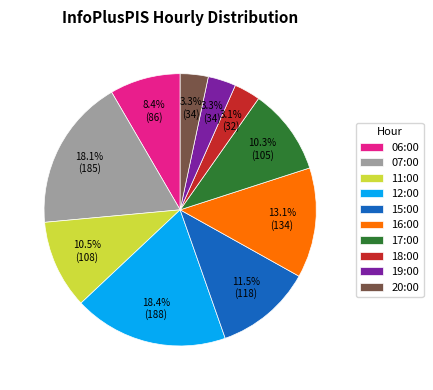

True or false: 11:00 accounts for 18% of the total.

False